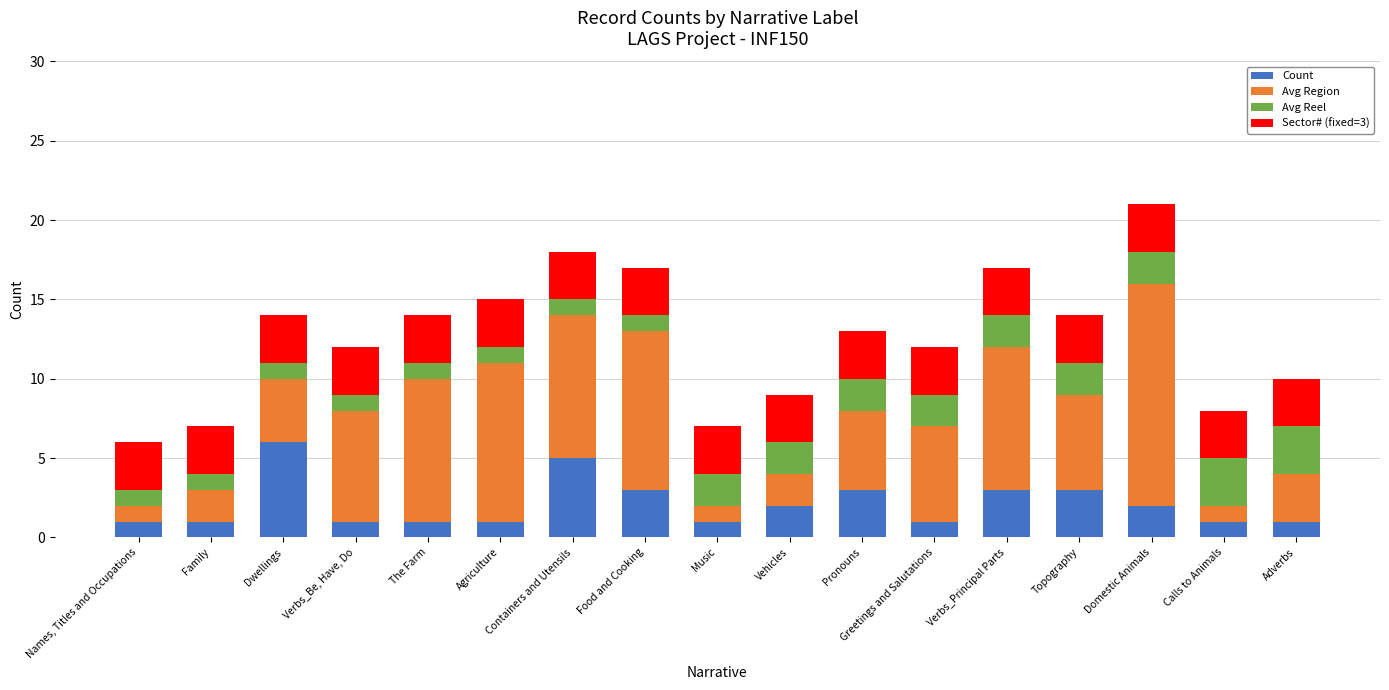

The value of Count at Calls to Animals is 1. True or false?

True